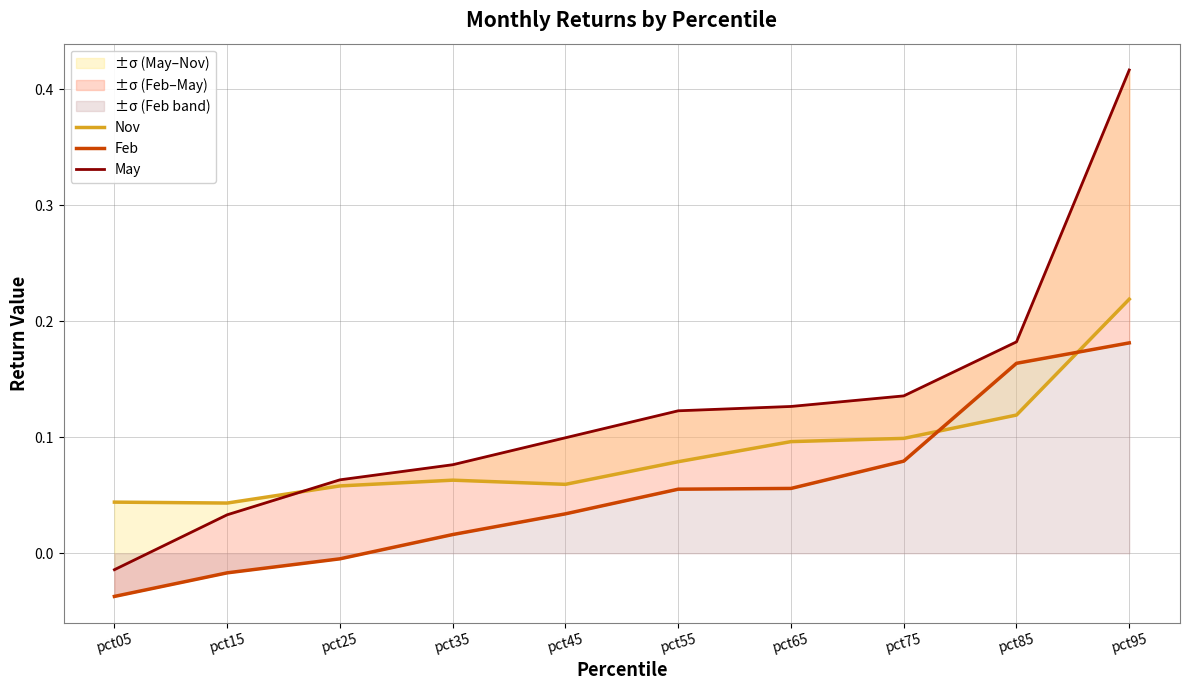

True or false: Feb has more than 0 points higher than both neighbors.

False